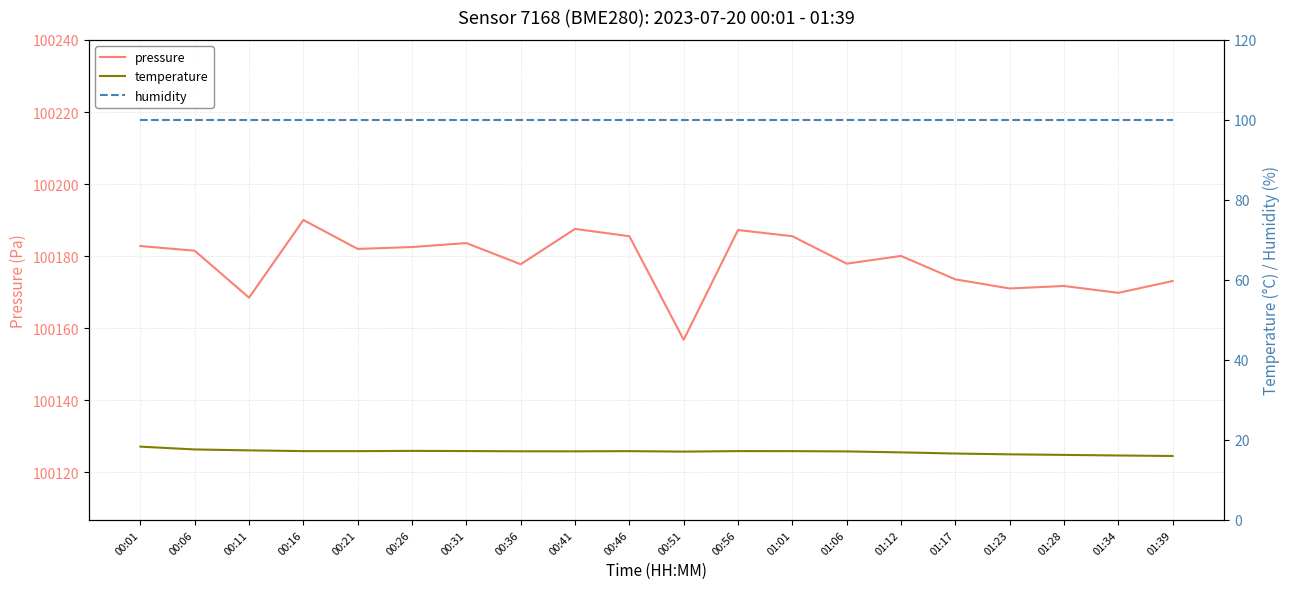

What is the spread (max minus min) of values at 01:39?

100157.1